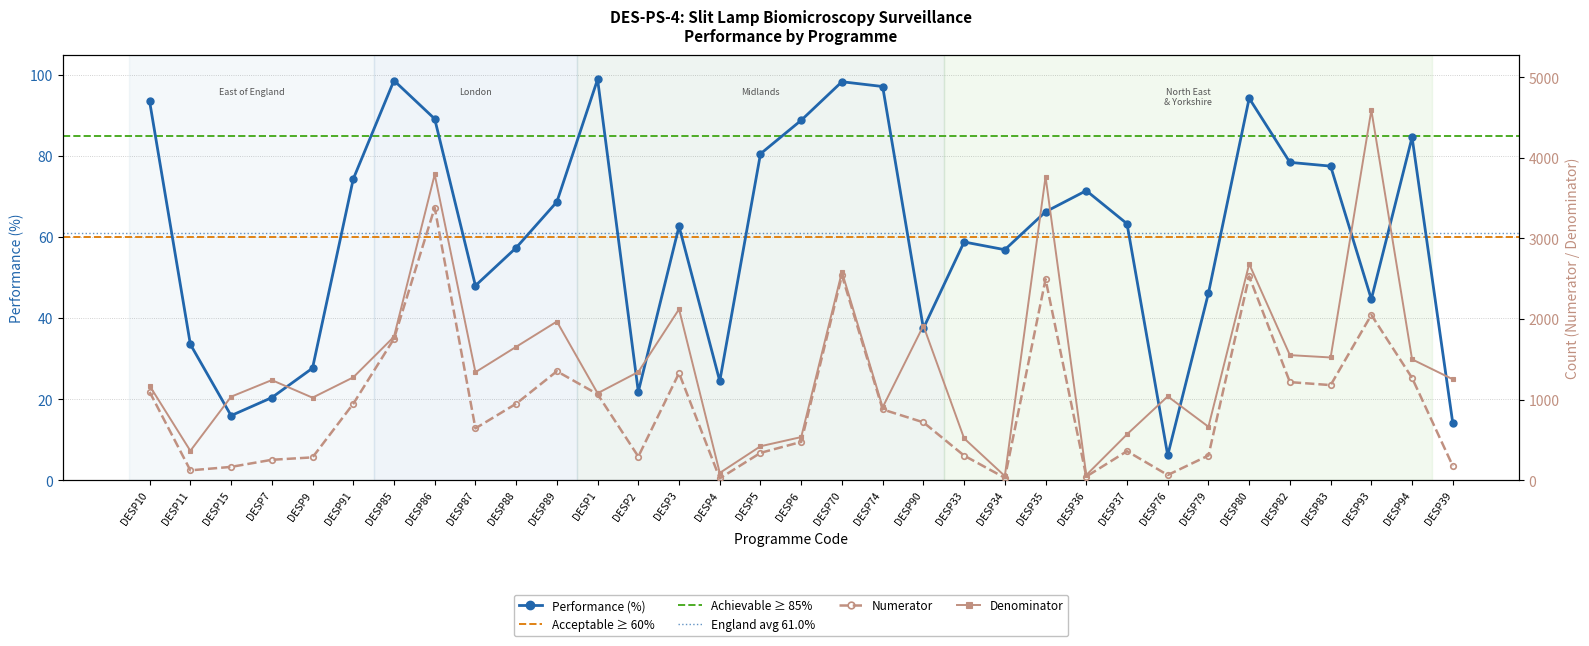

Reading right to left, extract all data points from this chart.

Performance (%): DESP39=14.1	DESP94=84.6	DESP93=44.6	DESP83=77.5	DESP82=78.4	DESP80=94.2	DESP79=46.2	DESP76=6.2	DESP37=63.3	DESP36=71.4	DESP35=66.2	DESP34=56.9	DESP33=58.8	DESP90=37.5	DESP74=97.1	DESP70=98.3	DESP6=88.8	DESP5=80.5	DESP4=24.4	DESP3=62.6	DESP2=21.8	DESP1=98.9	DESP89=68.7	DESP88=57.3	DESP87=48.0	DESP86=89.1	DESP85=98.6	DESP91=74.3	DESP9=27.6	DESP7=20.4	DESP15=15.9	DESP11=33.5	DESP10=93.4
Numerator: DESP39=176.0	DESP94=1269.0	DESP93=2051.0	DESP83=1180.0	DESP82=1217.0	DESP80=2529.0	DESP79=306.0	DESP76=64.0	DESP37=360.0	DESP36=45.0	DESP35=2494.0	DESP34=29.0	DESP33=305.0	DESP90=718.0	DESP74=878.0	DESP70=2541.0	DESP6=475.0	DESP5=339.0	DESP4=22.0	DESP3=1329.0	DESP2=293.0	DESP1=1067.0	DESP89=1352.0	DESP88=949.0	DESP87=643.0	DESP86=3382.0	DESP85=1755.0	DESP91=948.0	DESP9=283.0	DESP7=253.0	DESP15=165.0	DESP11=122.0	DESP10=1095.0
Denominator: DESP39=1252.0	DESP94=1500.0	DESP93=4593.0	DESP83=1523.0	DESP82=1552.0	DESP80=2684.0	DESP79=663.0	DESP76=1040.0	DESP37=569.0	DESP36=63.0	DESP35=3766.0	DESP34=51.0	DESP33=519.0	DESP90=1917.0	DESP74=904.0	DESP70=2585.0	DESP6=535.0	DESP5=421.0	DESP4=90.0	DESP3=2122.0	DESP2=1343.0	DESP1=1079.0	DESP89=1969.0	DESP88=1655.0	DESP87=1340.0	DESP86=3794.0	DESP85=1780.0	DESP91=1276.0	DESP9=1024.0	DESP7=1242.0	DESP15=1036.0	DESP11=364.0	DESP10=1172.0